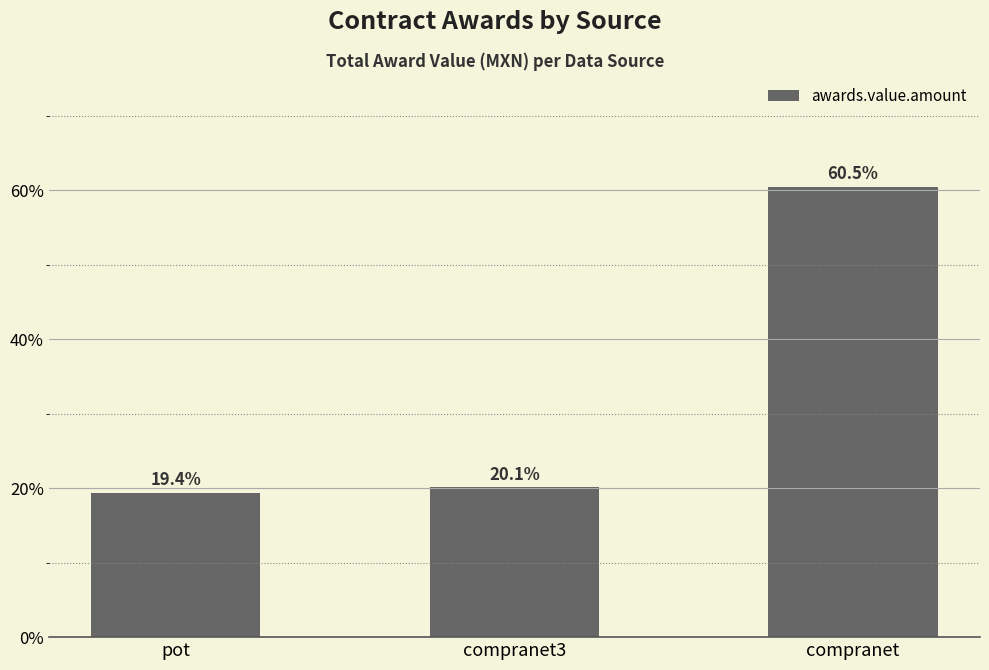

Does the chart contain any negative values?

No